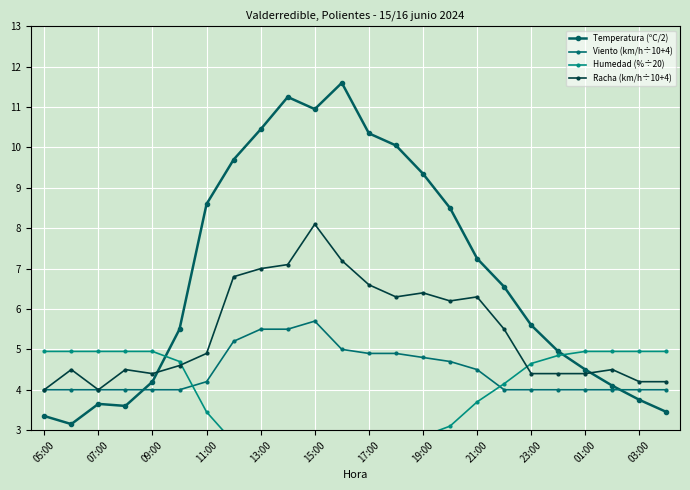

Reading right to left, list all the values displayed in this chart.

Temperatura (ºC/2): 3.5	3.8	4.1	4.5	5.0	5.6	6.5	7.2	8.5	9.3	10.1	10.3	11.6	10.9	11.2	10.4	9.7	8.6	5.5	4.2	3.6	3.6	3.1	3.4
Viento (km/h÷10+4): 4.0	4.0	4.0	4.0	4.0	4.0	4.0	4.5	4.7	4.8	4.9	4.9	5.0	5.7	5.5	5.5	5.2	4.2	4.0	4.0	4.0	4.0	4.0	4.0
Humedad (%÷20): 5.0	5.0	5.0	5.0	4.8	4.7	4.2	3.7	3.1	2.9	2.6	2.5	2.1	2.1	2.3	2.6	2.7	3.5	4.7	5.0	5.0	5.0	5.0	5.0
Racha (km/h÷10+4): 4.2	4.2	4.5	4.4	4.4	4.4	5.5	6.3	6.2	6.4	6.3	6.6	7.2	8.1	7.1	7.0	6.8	4.9	4.6	4.4	4.5	4.0	4.5	4.0